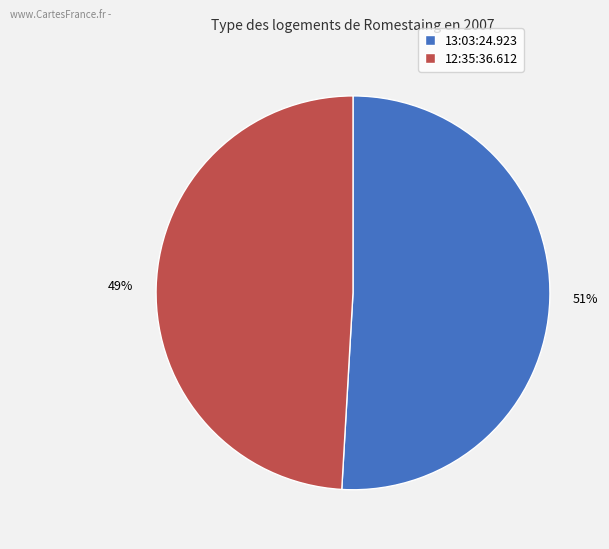

True or false: 13:03:24.923 accounts for 51% of the total.

True